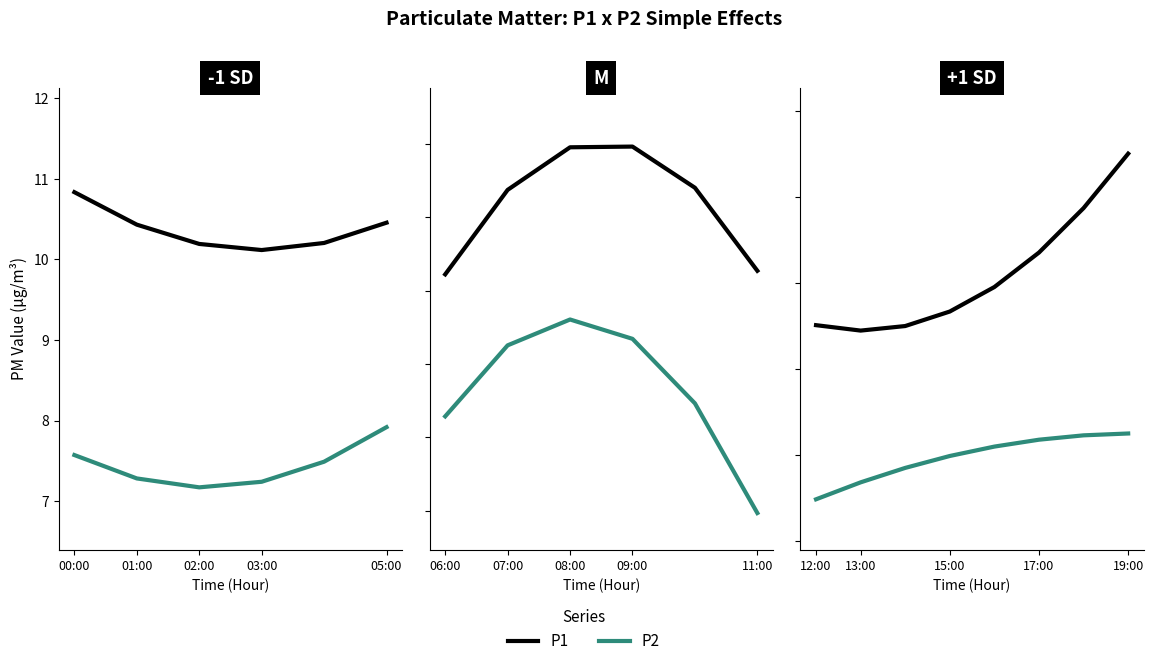

What are all the series names shown in the legend?

P1, P2